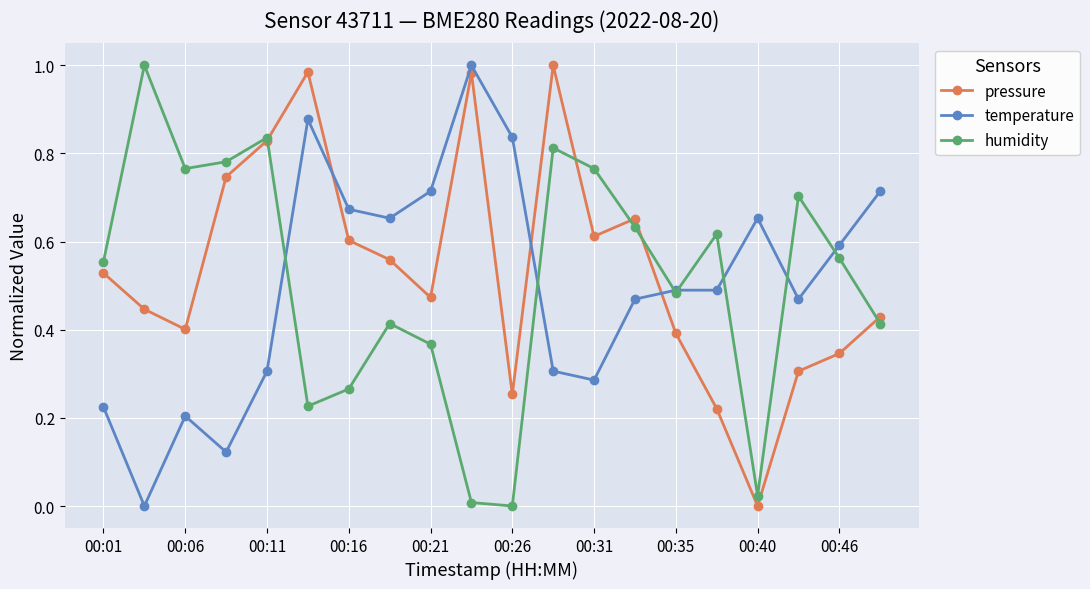

True or false: temperature and pressure cross at least once.

True